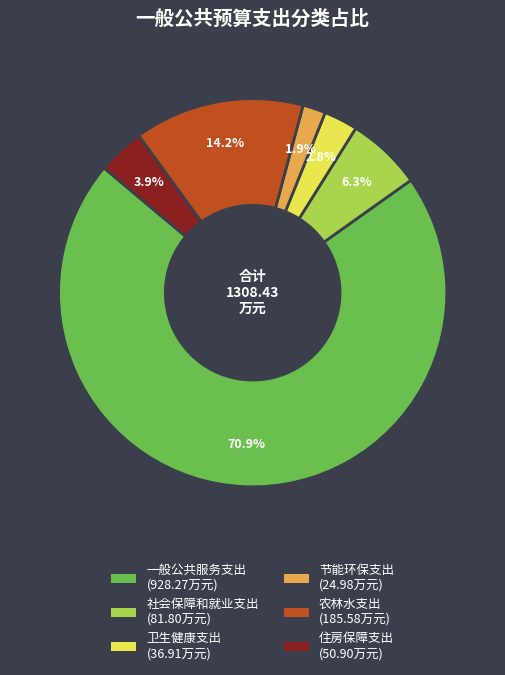

To the nearest percent, what is the difference between the largest and smallest slice percentages?

69%